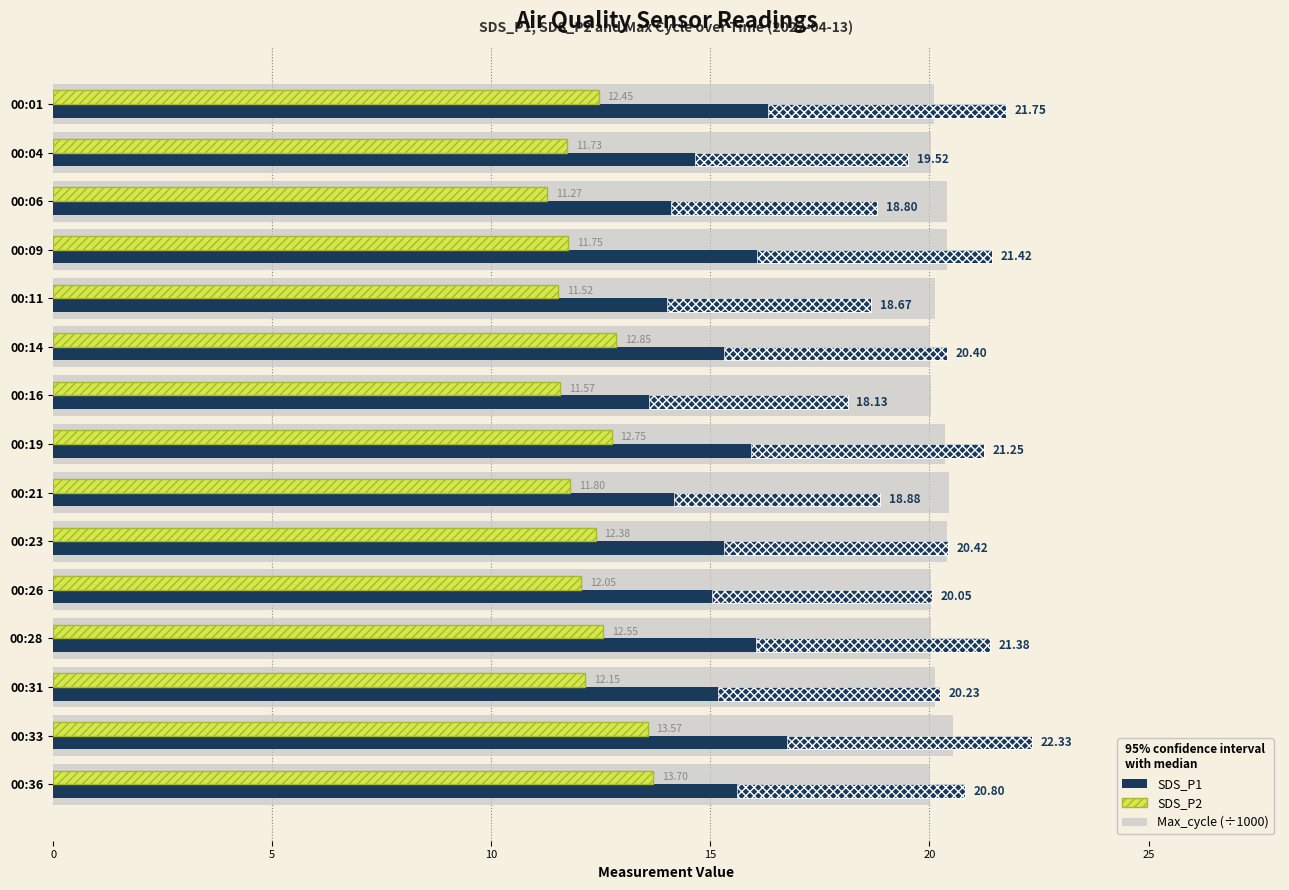

What is the smallest value displayed?

11.3